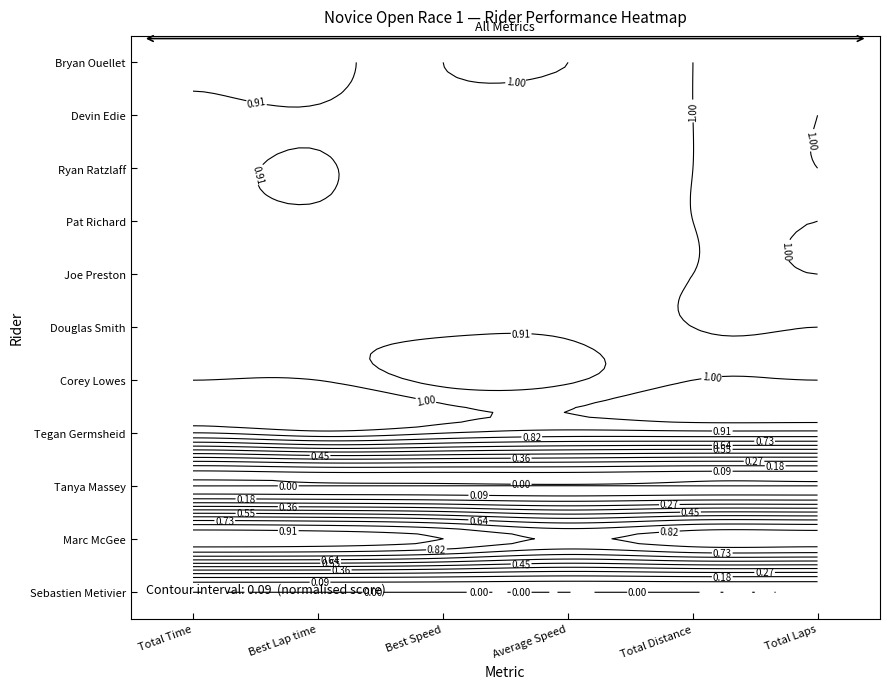

Rank the series at Average Speed from highest to lowest value.

Bryan Ouellet, Devin Edie, Ryan Ratzlaff, Pat Richard, Joe Preston, Douglas Smith, Corey Lowes, Tegan Germsheid, Marc McGee, Tanya Massey, Sebastien Metivier